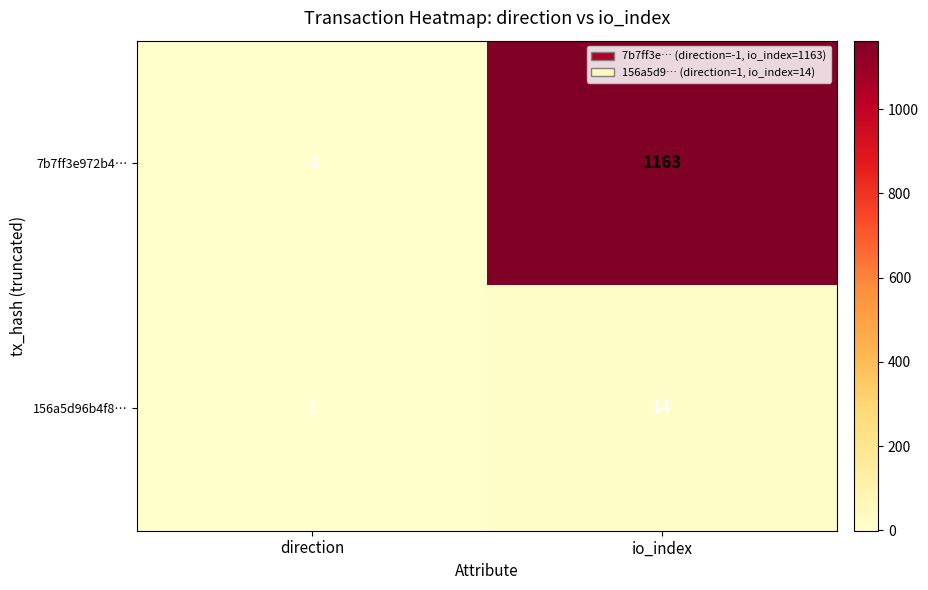

How many data points does each series have?

2